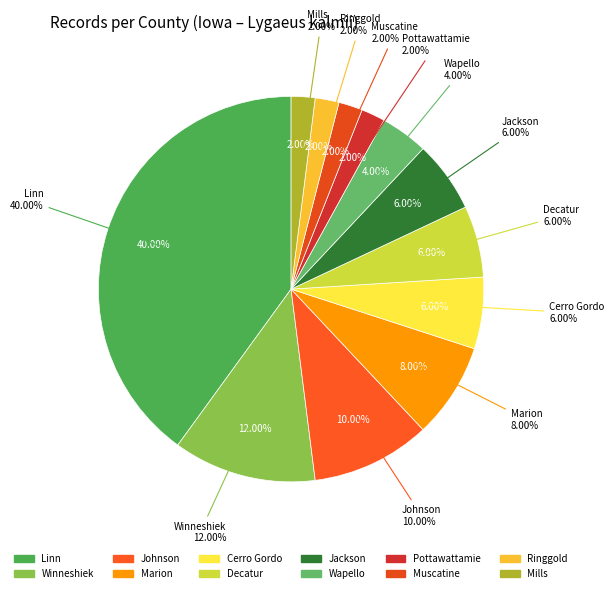

Which category has the smallest portion of the pie?

Pottawattamie